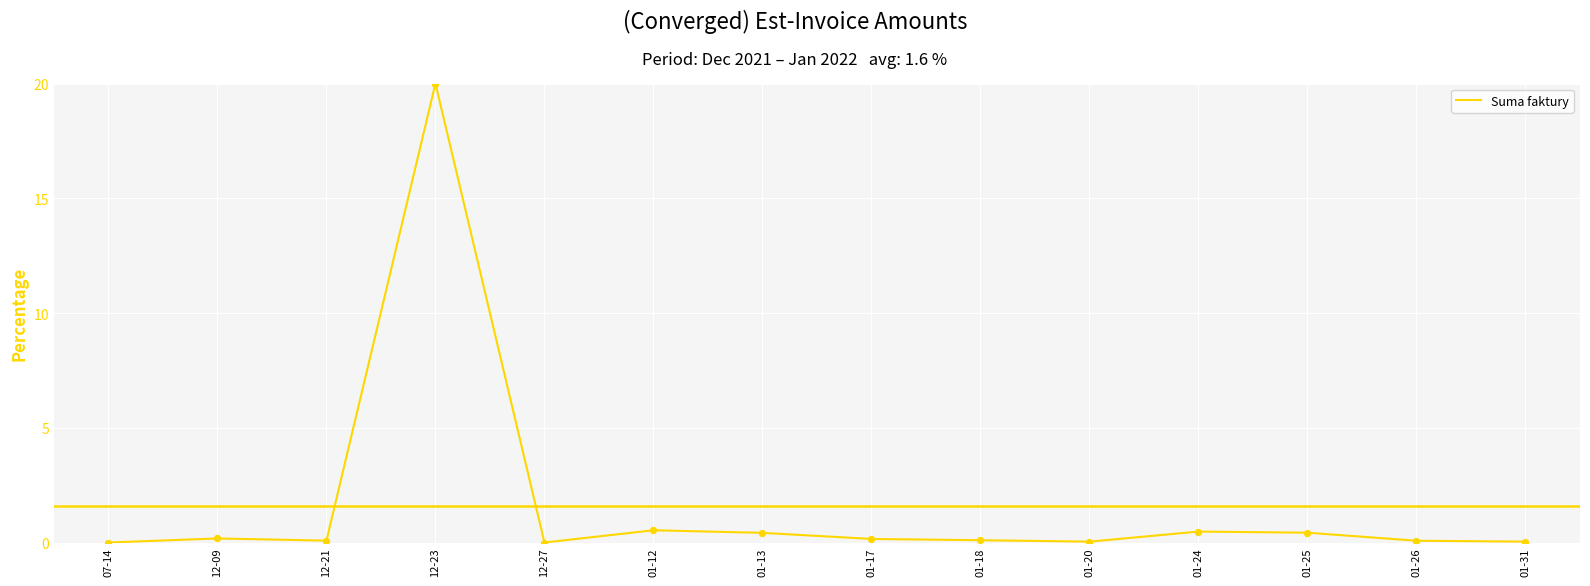

What is the difference between the maximum and minimum values?

20.0